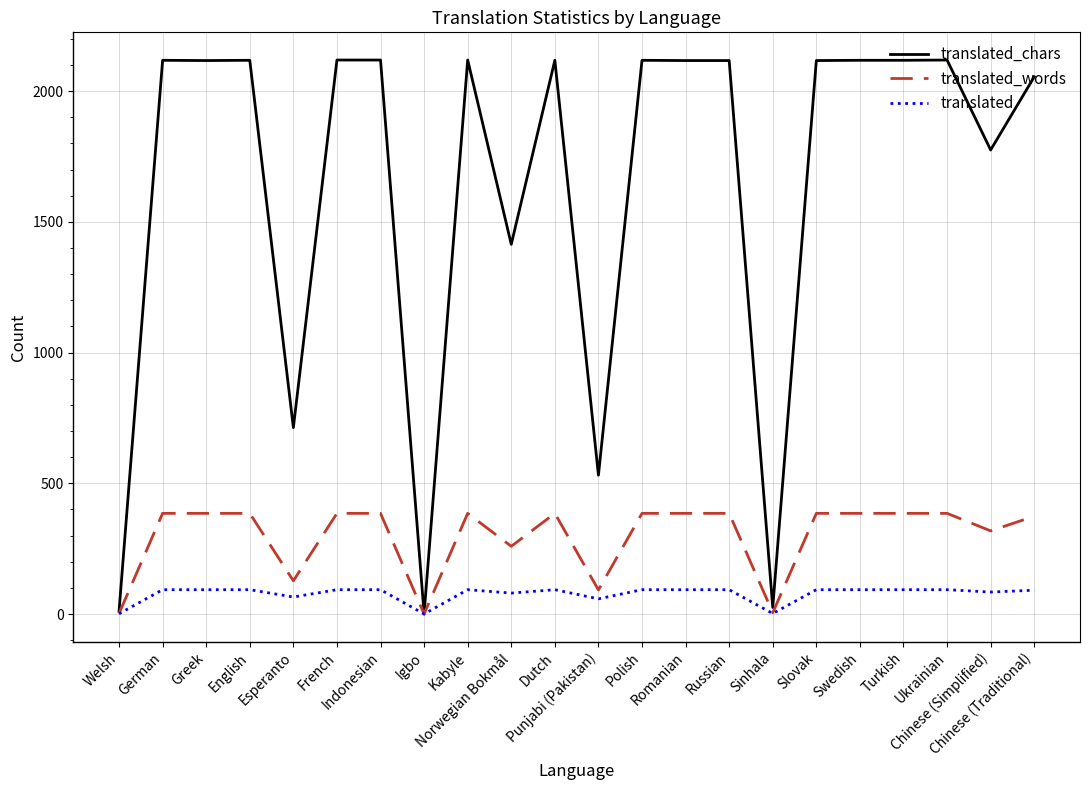

What are all the series names shown in the legend?

translated_chars, translated_words, translated